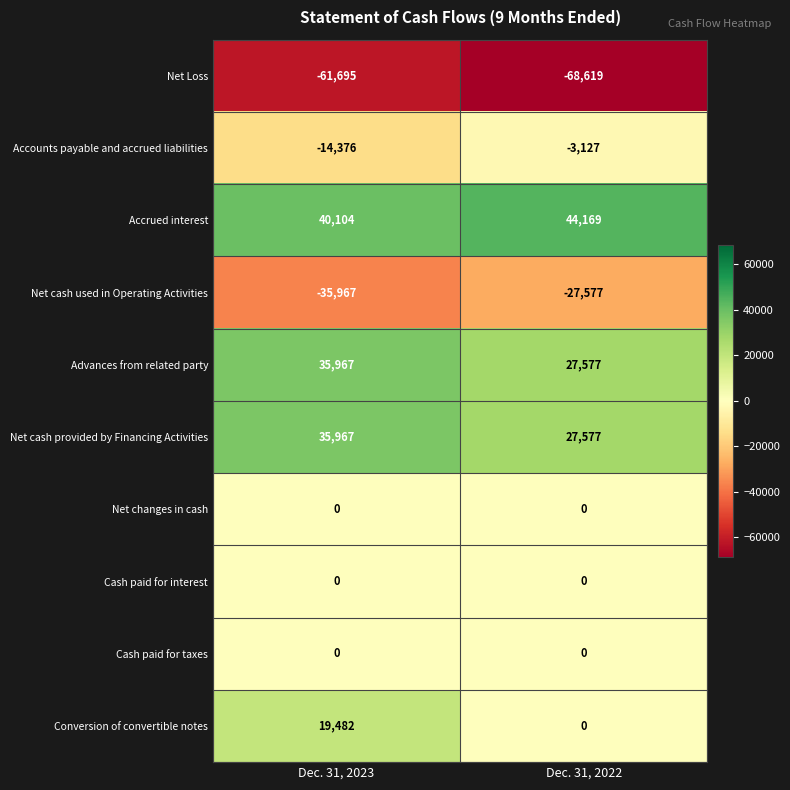

At which category is the sum across all series the highest?

Dec. 31, 2023